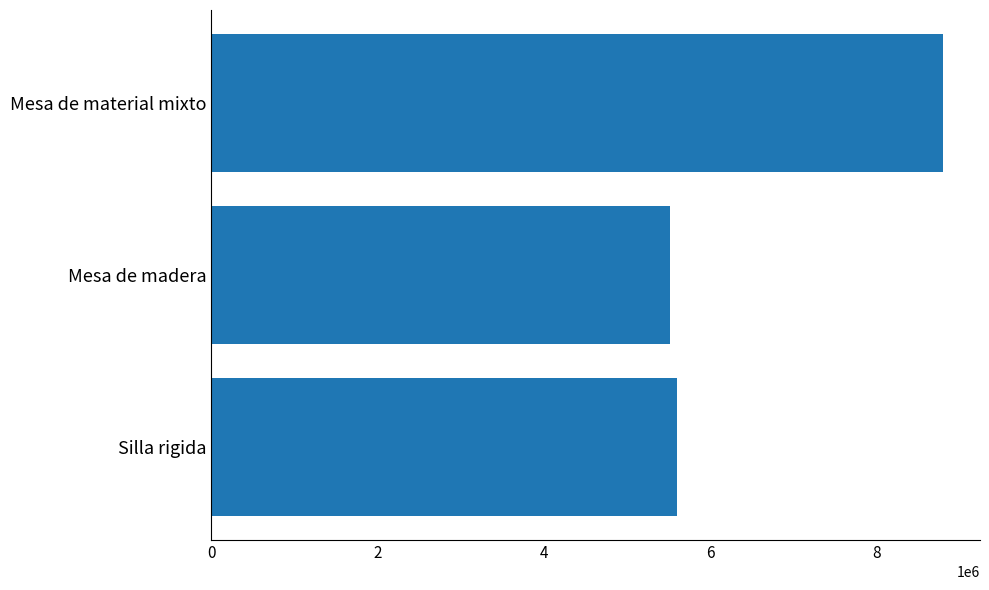

Which has a higher value, Mesa de material mixto or Silla rigida?

Mesa de material mixto